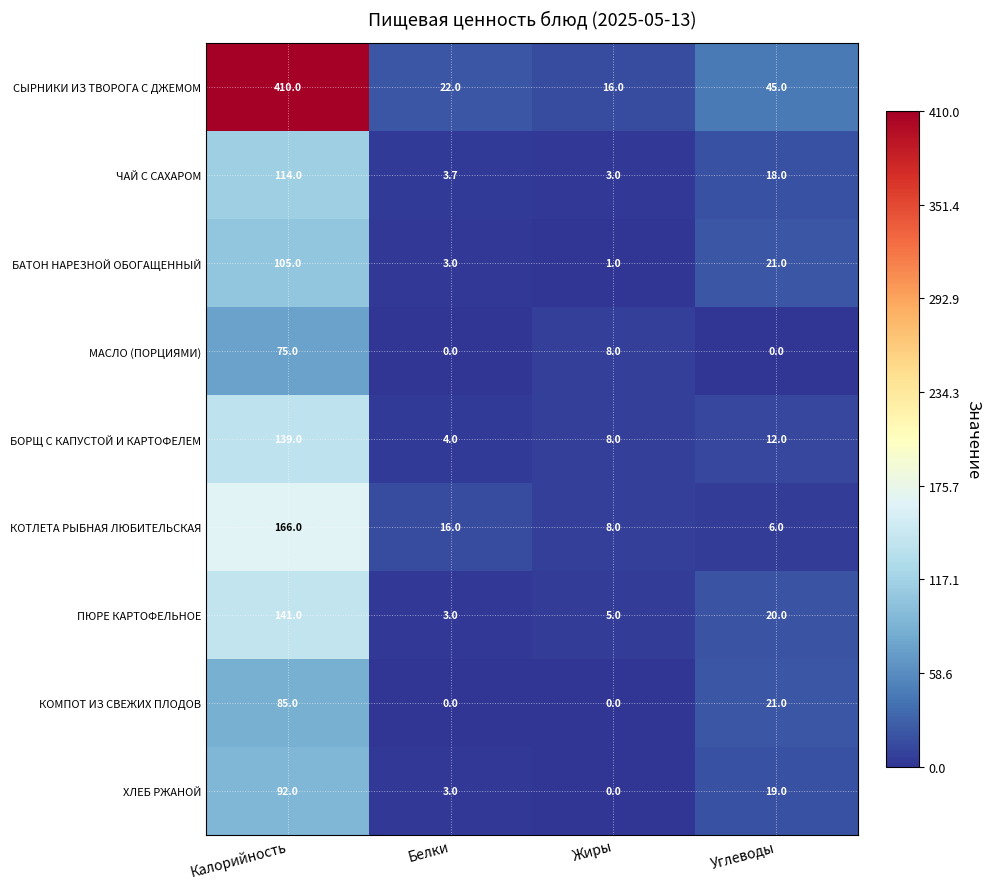

How many values in the СЫРНИКИ ИЗ ТВОРОГА С ДЖЕМОМ series are below 45?

2